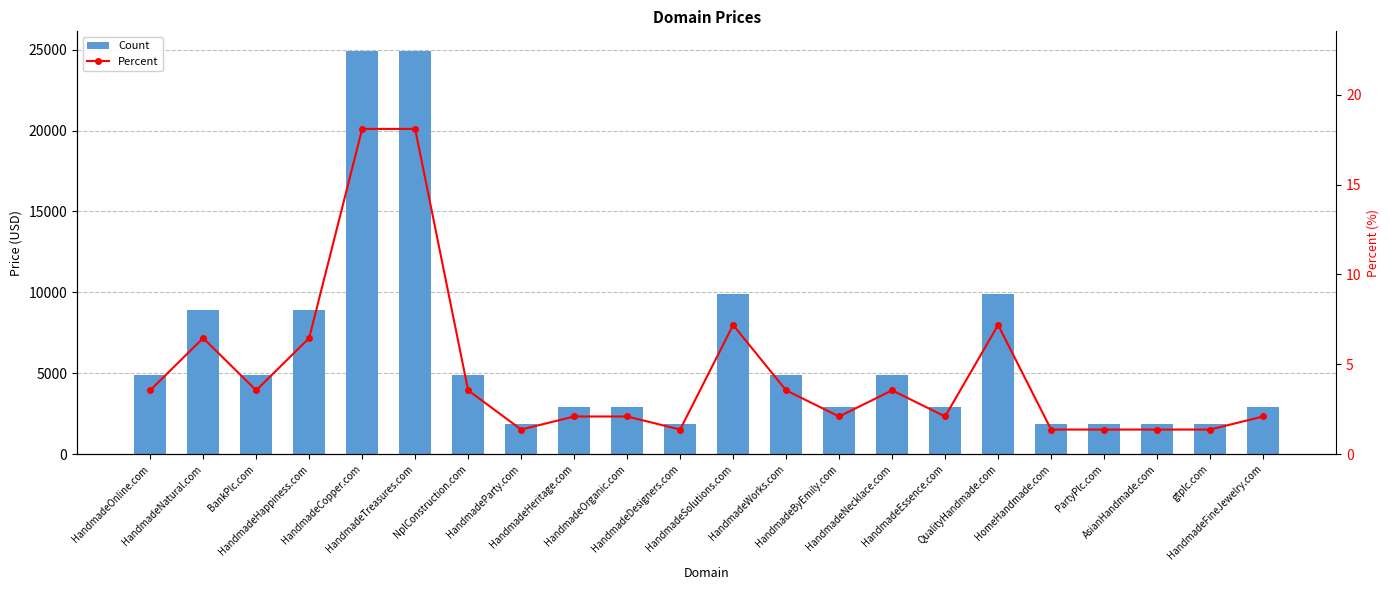

Rank the categories by Percent value from lowest to highest.

HandmadeParty.com, HandmadeDesigners.com, HomeHandmade.com, PartyPlc.com, AsianHandmade.com, gtplc.com, HandmadeHeritage.com, HandmadeOrganic.com, HandmadeByEmily.com, HandmadeEssence.com, HandmadeFineJewelry.com, HandmadeOnline.com, BankPlc.com, NplConstruction.com, HandmadeWorks.com, HandmadeNecklace.com, HandmadeNatural.com, HandmadeHappiness.com, HandmadeSolutions.com, QualityHandmade.com, HandmadeCopper.com, HandmadeTreasures.com